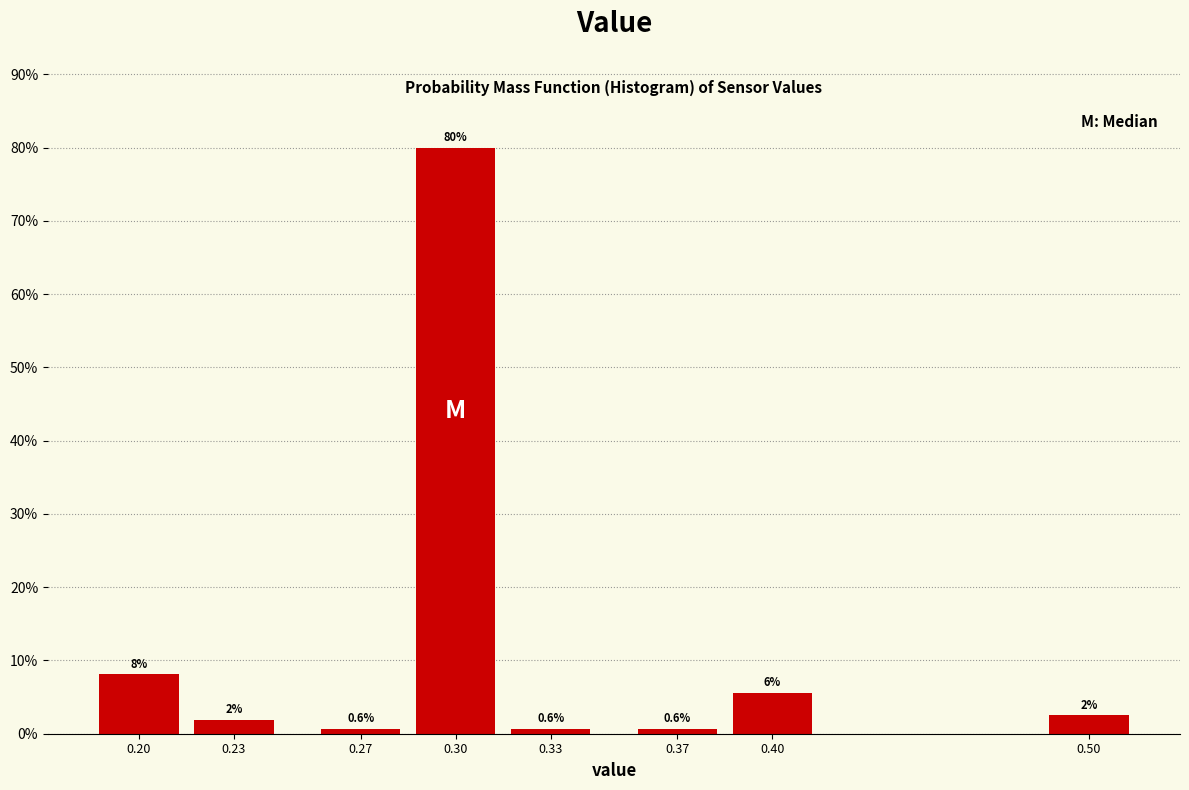

Is it true that the value at 0.30 is 110.0?

False